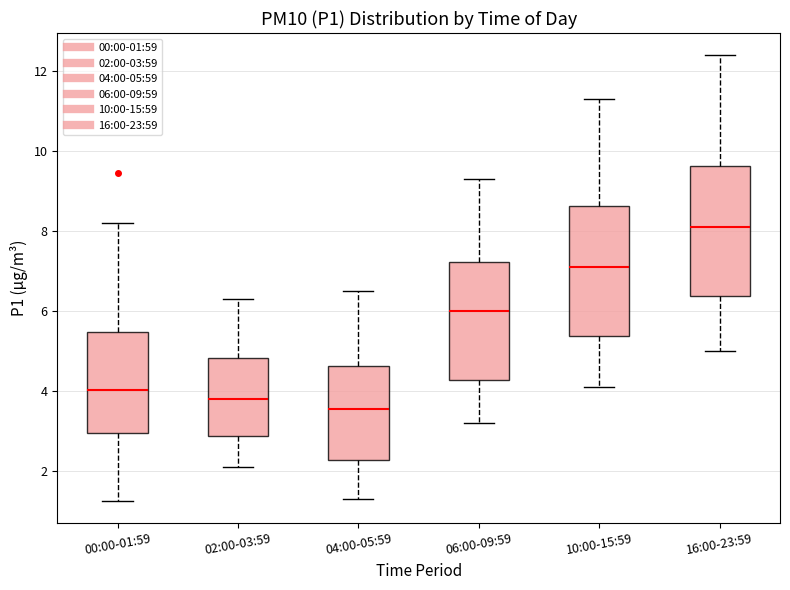

Which box has the highest median line?

16:00-23:59